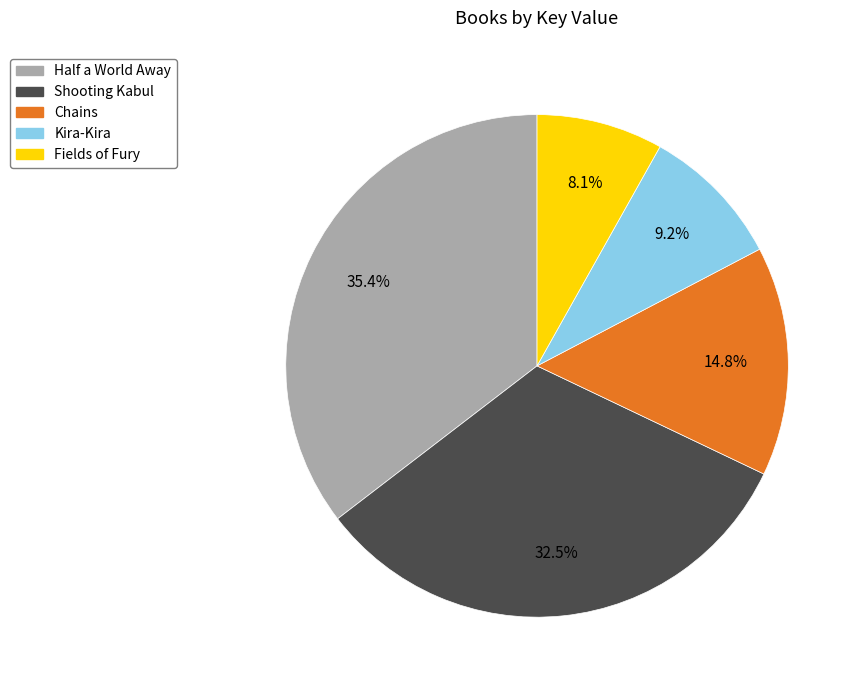

Is Kira-Kira the majority of the pie?

No